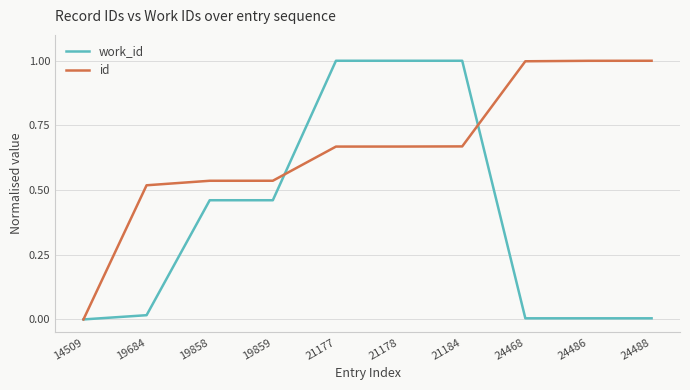

Between 19858 and 21184, which series saw the biggest shift?

work_id